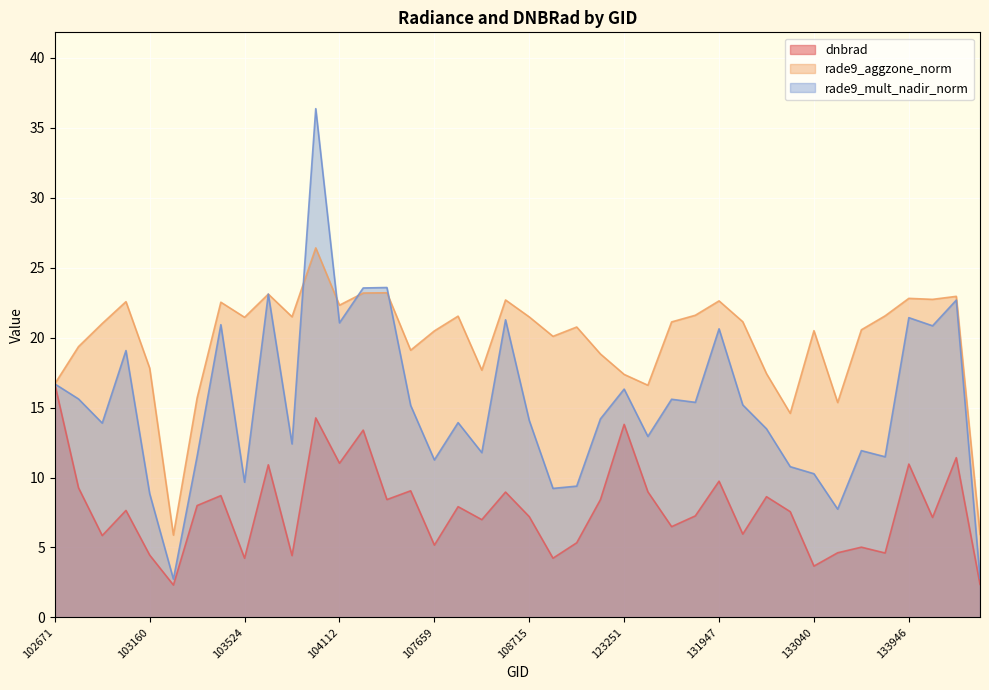

Reading left to right, list all the values displayed in this chart.

dnbrad: 102671=16.7	102792=9.3	102912=5.8	102919=7.6	103160=4.5	103279=2.3	103396=8.0	103515=8.7	103524=4.2	103634=10.9	103643=4.4	103760=14.3	104112=11.0	104346=13.4	104355=8.4	104472=9.1	107659=5.2	107832=7.9	108369=7.0	108542=9.0	108715=7.2	121819=4.2	121989=5.3	122525=8.4	123251=13.8	123428=9.0	123600=6.5	123775=7.3	131947=9.7	132136=6.0	132309=8.6	132488=7.6	133040=3.7	133223=4.6	133762=5.0	133775=4.6	133946=11.0	133958=7.1	134138=11.4	134322=2.4
rade9_aggzone_norm: 102671=16.7	102792=19.4	102912=21.0	102919=22.6	103160=17.8	103279=5.9	103396=15.7	103515=22.5	103524=21.5	103634=23.1	103643=21.5	103760=26.4	104112=22.3	104346=23.2	104355=23.2	104472=19.1	107659=20.5	107832=21.5	108369=17.7	108542=22.7	108715=21.5	121819=20.1	121989=20.8	122525=18.8	123251=17.4	123428=16.6	123600=21.1	123775=21.6	131947=22.6	132136=21.1	132309=17.4	132488=14.6	133040=20.5	133223=15.4	133762=20.6	133775=21.6	133946=22.8	133958=22.7	134138=23.0	134322=5.9
rade9_mult_nadir_norm: 102671=16.7	102792=15.6	102912=13.9	102919=19.1	103160=8.8	103279=2.7	103396=11.5	103515=20.9	103524=9.7	103634=23.1	103643=12.4	103760=36.4	104112=21.1	104346=23.6	104355=23.6	104472=15.2	107659=11.3	107832=13.9	108369=11.8	108542=21.3	108715=14.1	121819=9.2	121989=9.4	122525=14.2	123251=16.3	123428=12.9	123600=15.6	123775=15.4	131947=20.6	132136=15.2	132309=13.5	132488=10.8	133040=10.3	133223=7.7	133762=11.9	133775=11.5	133946=21.4	133958=20.8	134138=22.7	134322=2.8